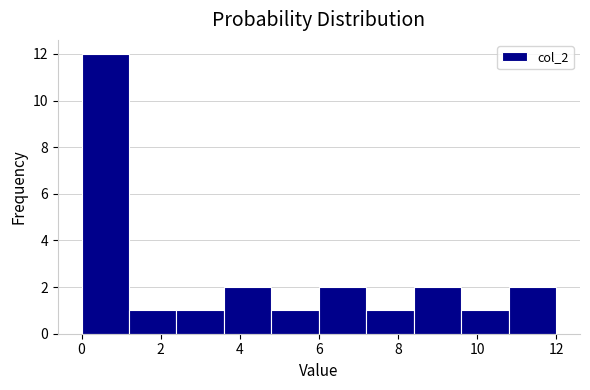

Reading left to right, list every bar in this chart as the range it spans on the x-axis followed by its height. The values are not printed on the chart, so give them approximately, as read against the axis.

0.0 to 1.2: 12
1.2 to 2.4: 1
2.4 to 3.6: 1
3.6 to 4.8: 2
4.8 to 6.0: 1
6.0 to 7.2: 2
7.2 to 8.4: 1
8.4 to 9.6: 2
9.6 to 10.8: 1
10.8 to 12.0: 2